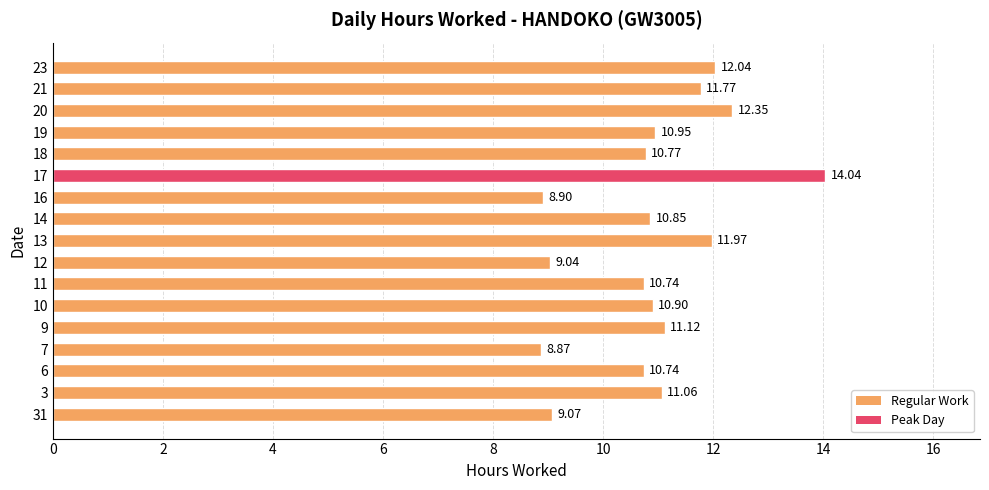

Does the chart contain any negative values?

No